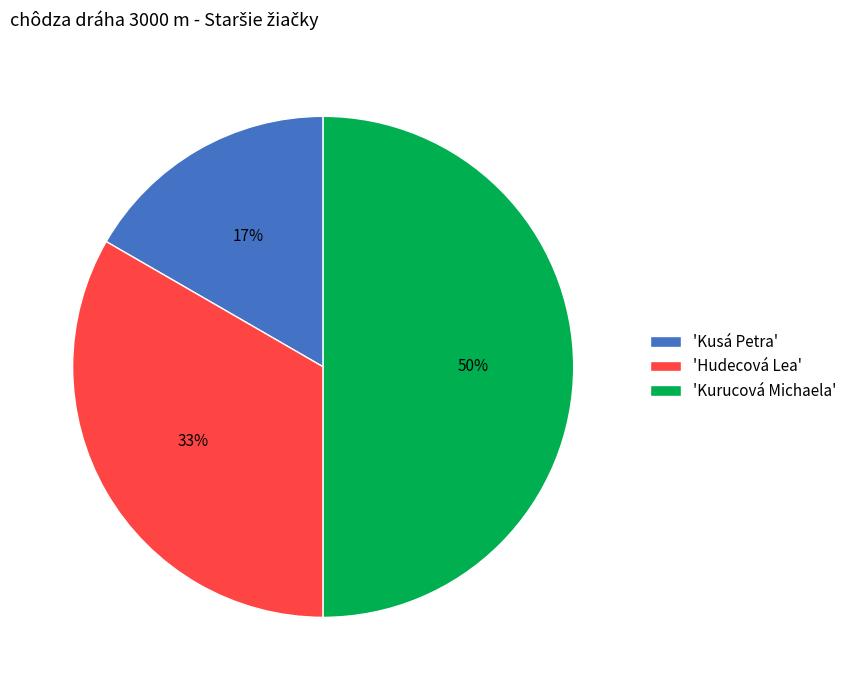

To the nearest percent, what is the difference between the 'Kurucová Michaela' and 'Hudecová Lea' slice percentages?

17%